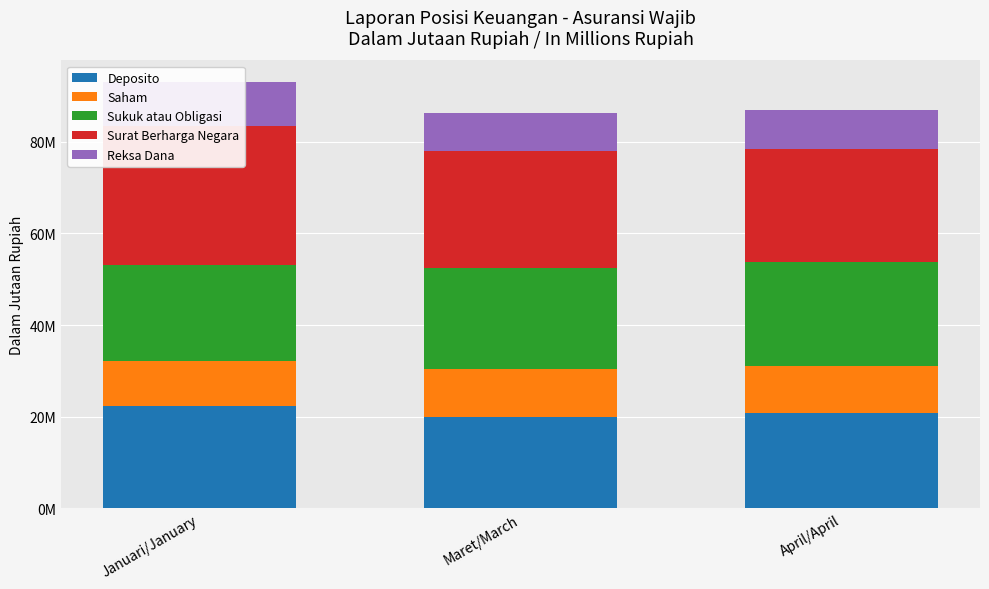

How many values in the Sukuk atau Obligasi series exceed 22197189?

2